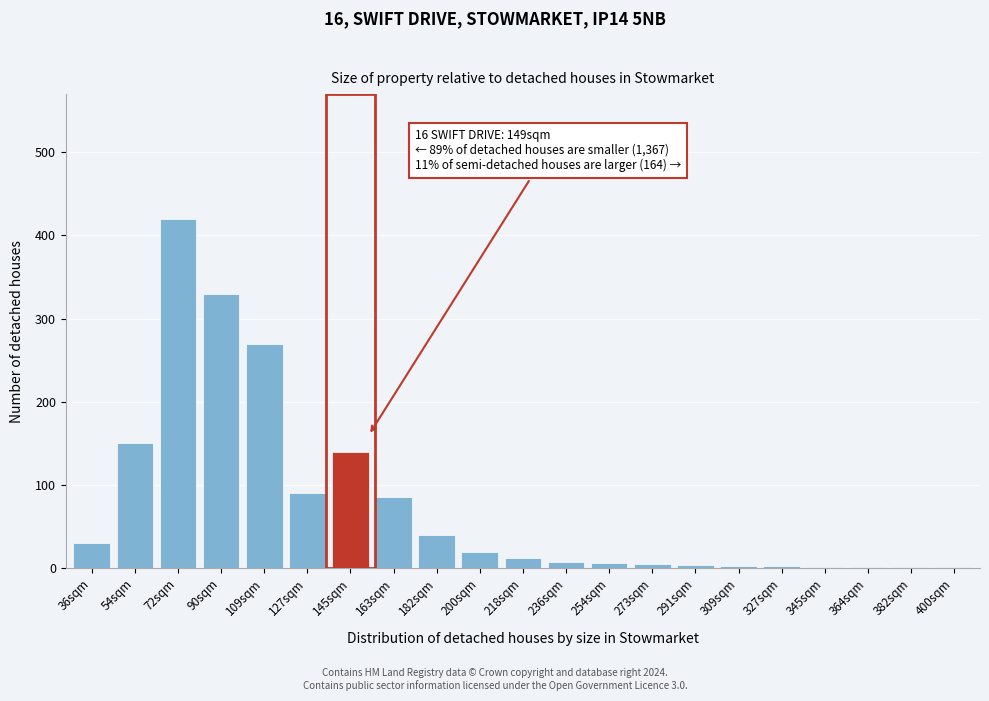

What is the sum of the values at 109sqm and 127sqm?

360